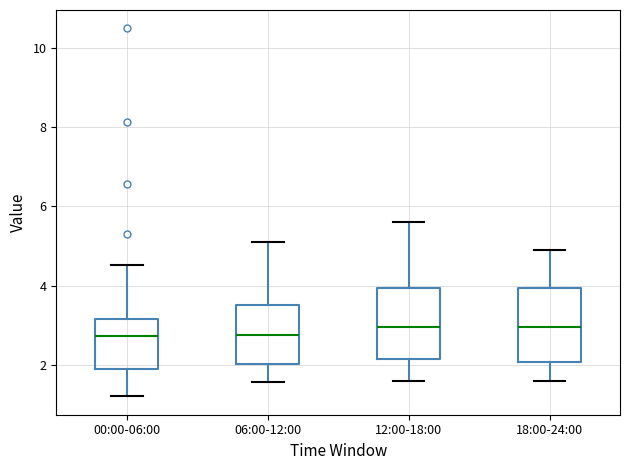

Where does the lower whisker of the box for 12:00-18:00 end on the y-axis? The values are not printed on the chart, so give them approximately, as read against the axis.

1.6